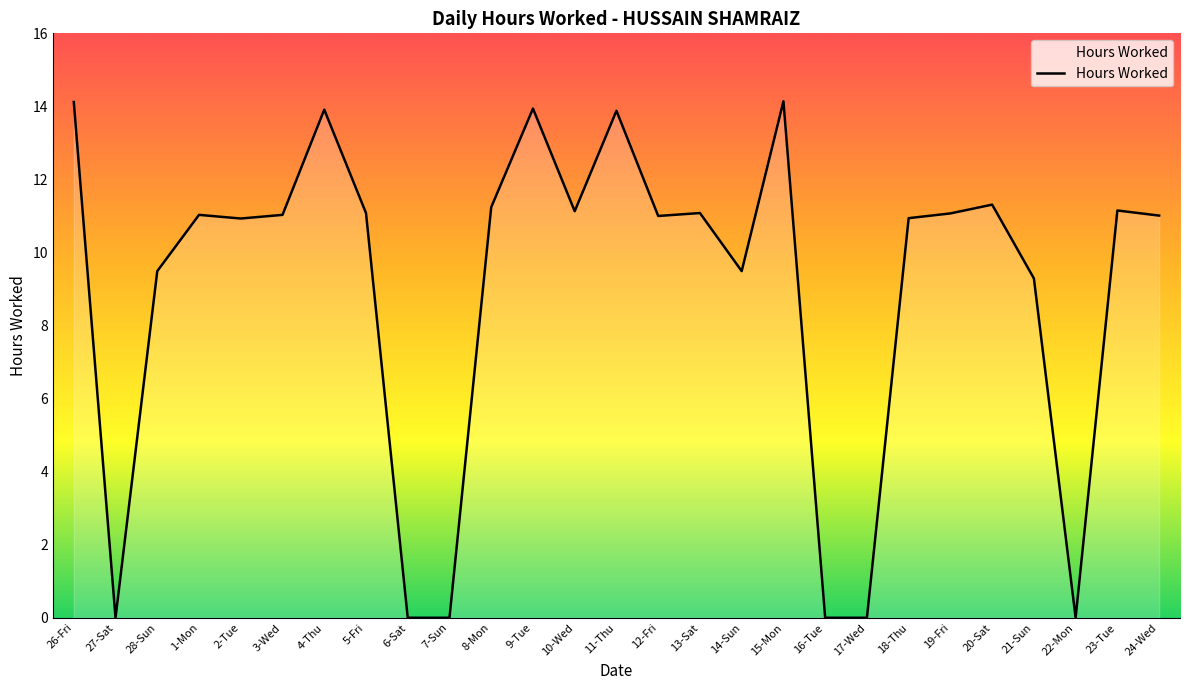

The chart shows a value of 0.0 at 22-Mon. True or false?

True